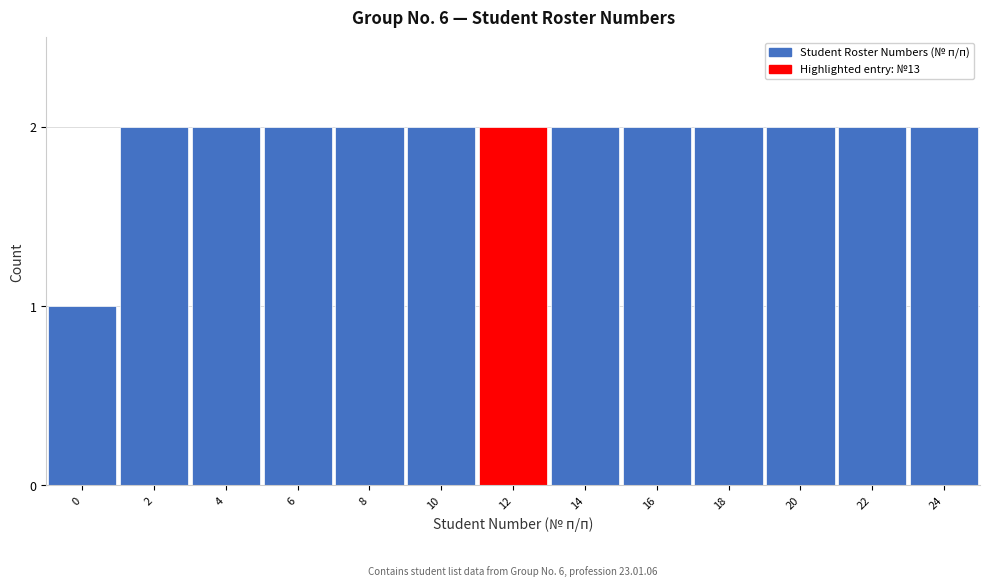

Reading right to left, transcribe all the data shown in this chart.

24=2	22=2	20=2	18=2	16=2	14=2	12=2	10=2	8=2	6=2	4=2	2=2	0=1